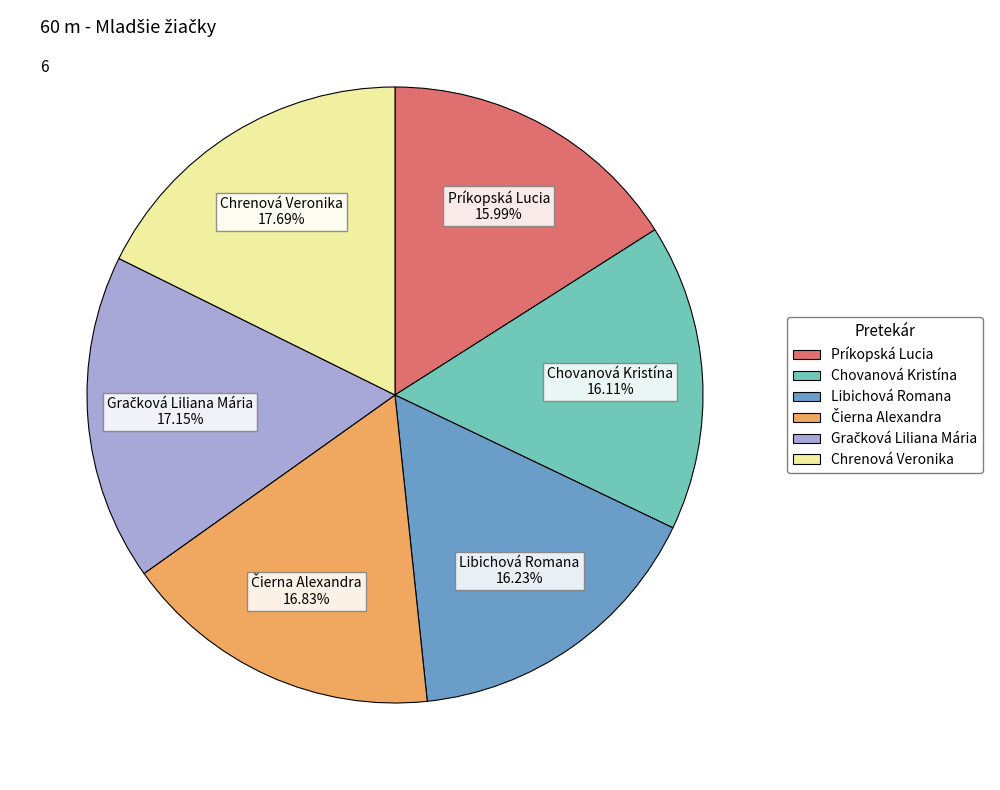

Is there a majority slice in this chart?

No